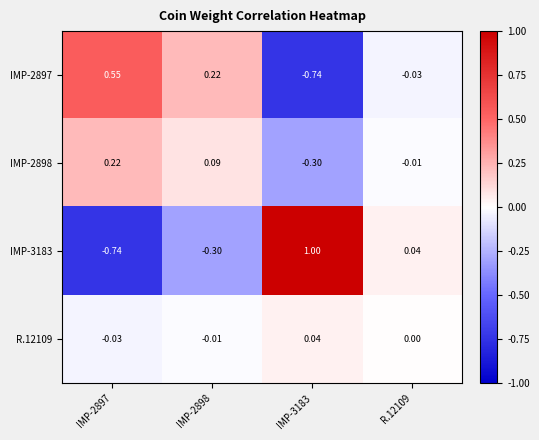

Is the value of IMP-2898 at R.12109 greater than the value of R.12109 at IMP-2897?

Yes